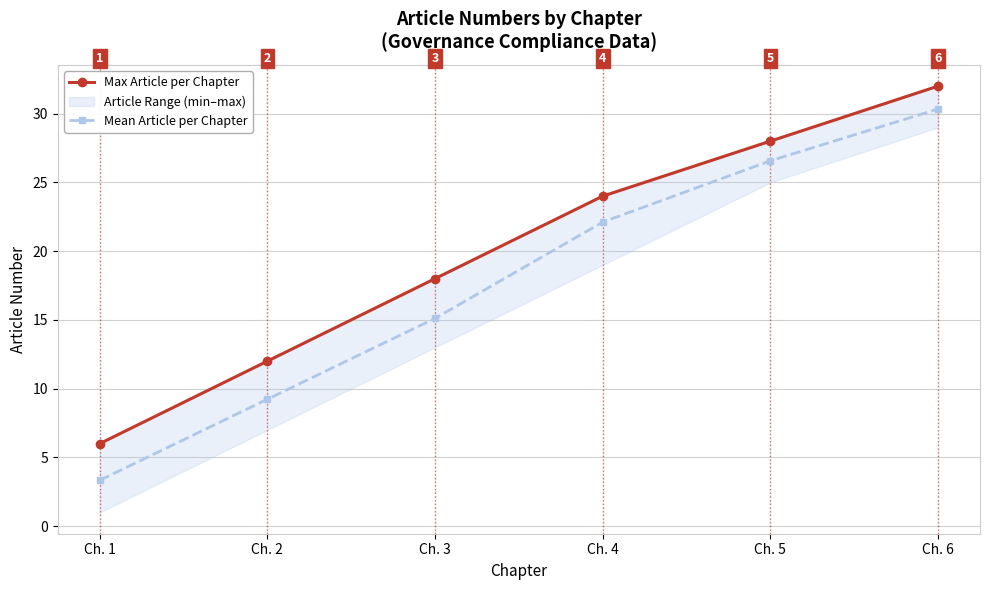

What is the difference between the Mean Article per Chapter values at Ch. 3 and Ch. 4?

7.0